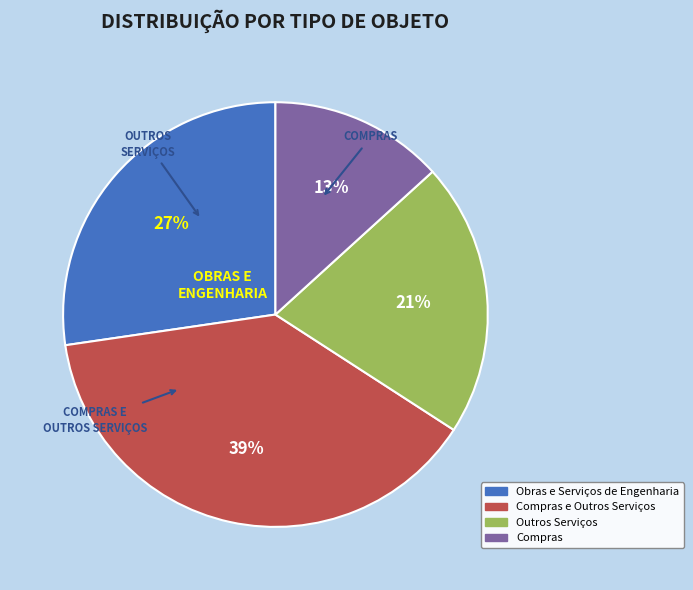

Between Compras and Outros Serviços, which is larger?

Outros Serviços